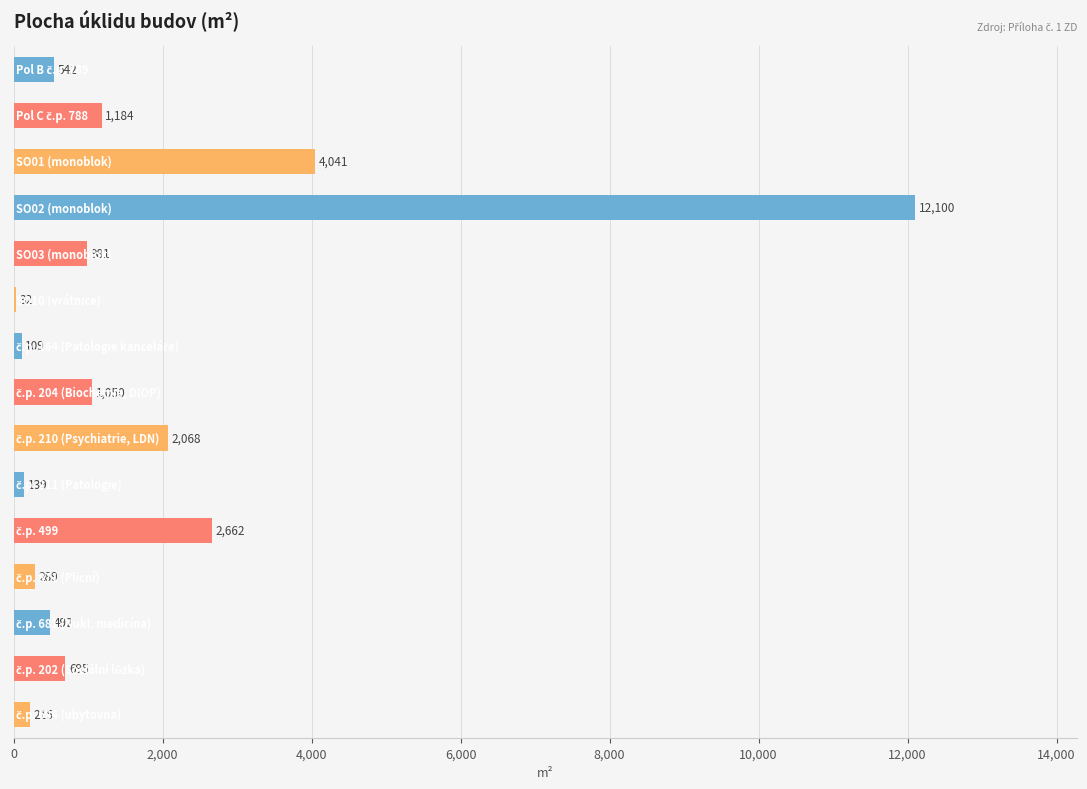

Does the chart contain stacked bars?

No